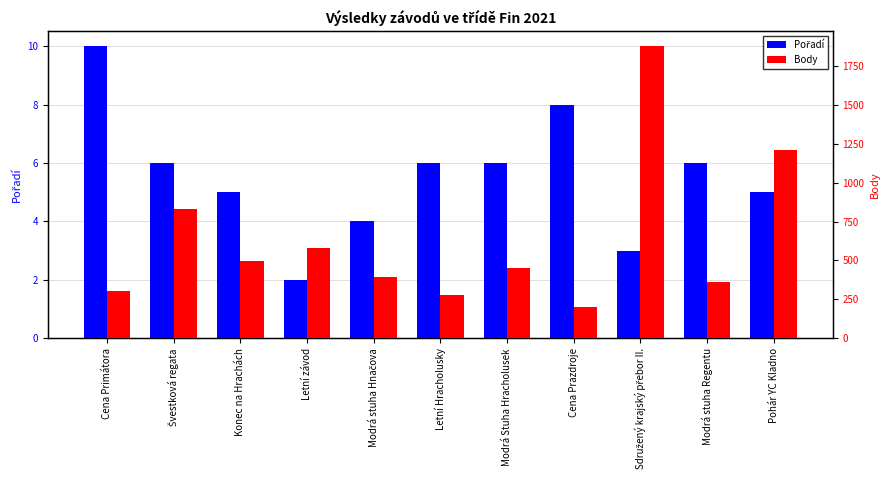

The value of Pořadí at Cena Prazdroje is 8. True or false?

True